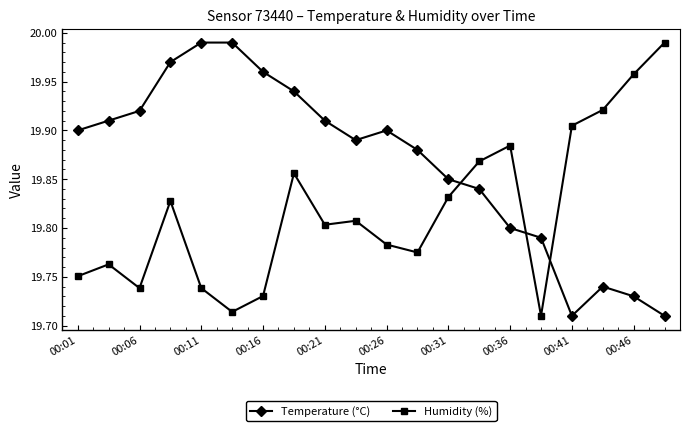

True or false: Humidity (%) and Temperature (°C) cross at least once.

True